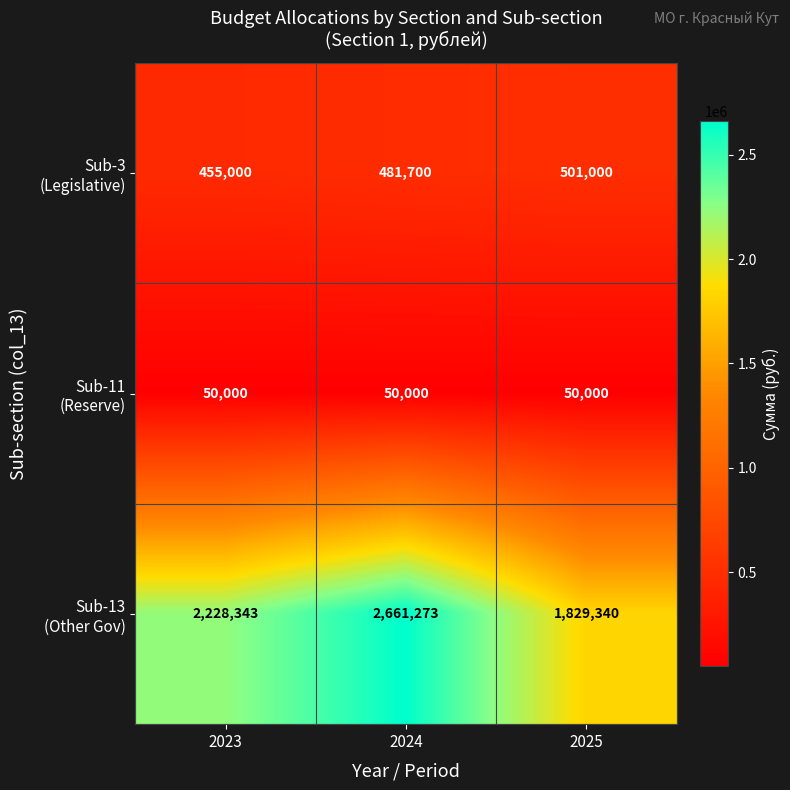

Count the number of data series in this chart.

3